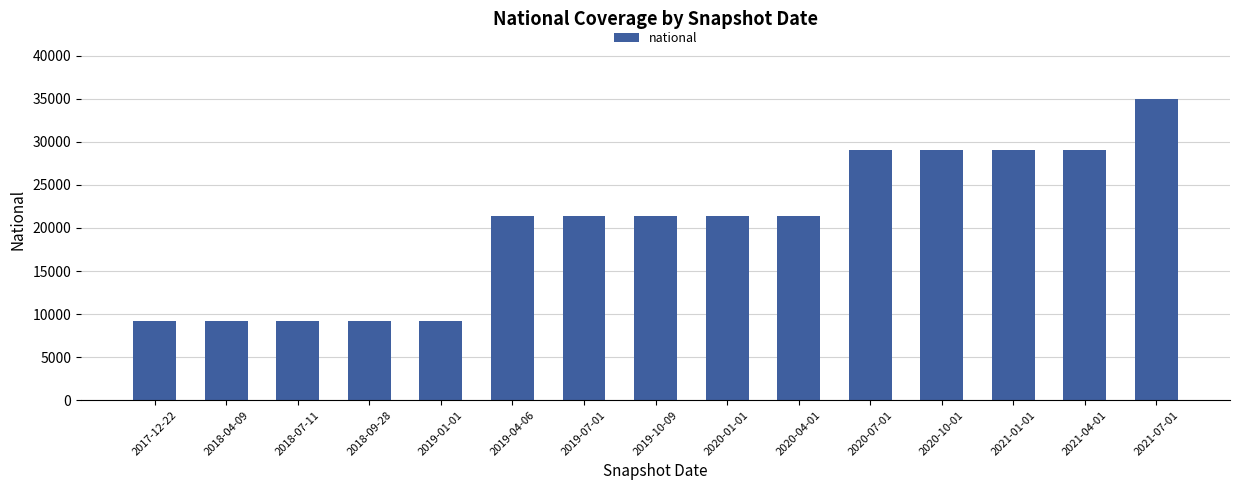

What is the difference between the maximum and minimum values?

25762